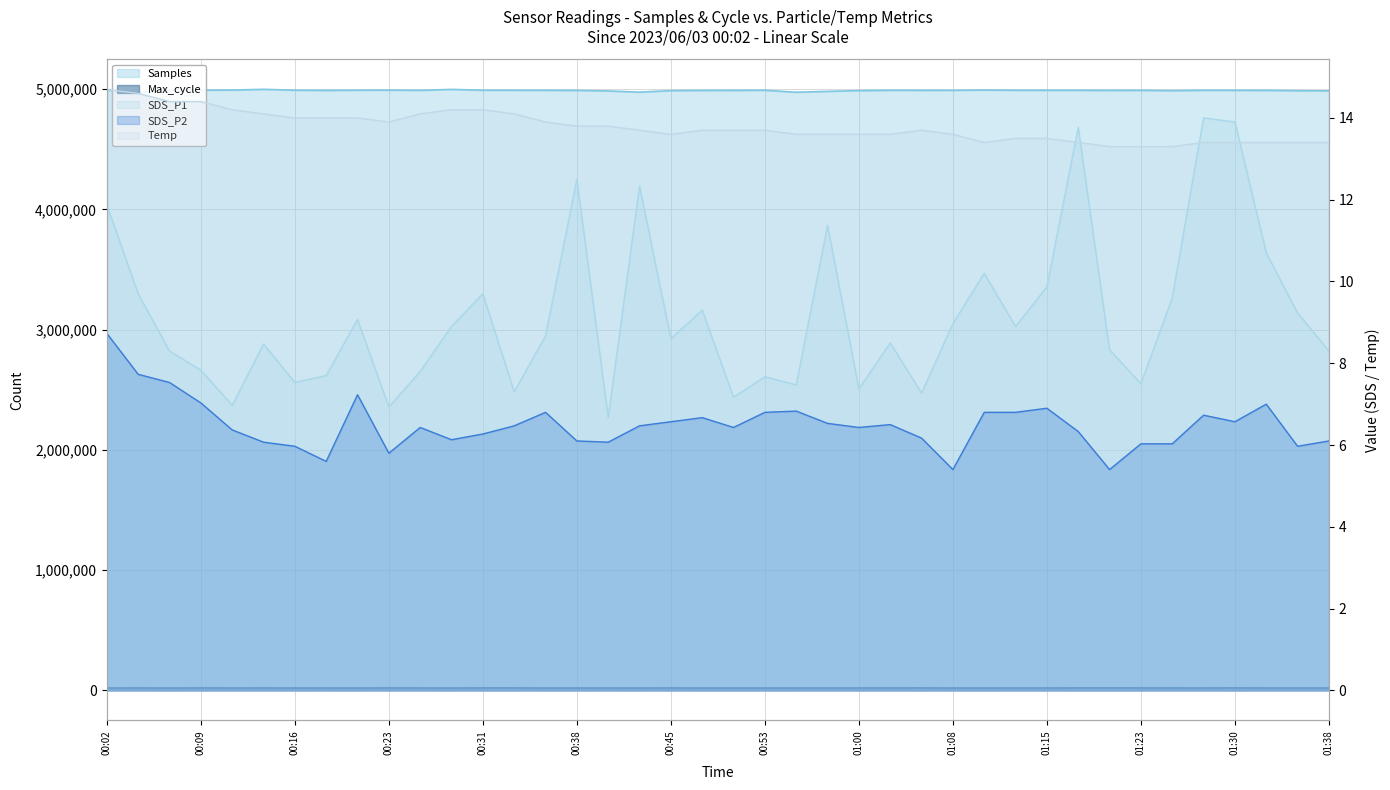

List the series in order of their peak value, highest first.

Samples, Max_cycle, Temp, SDS_P1, SDS_P2